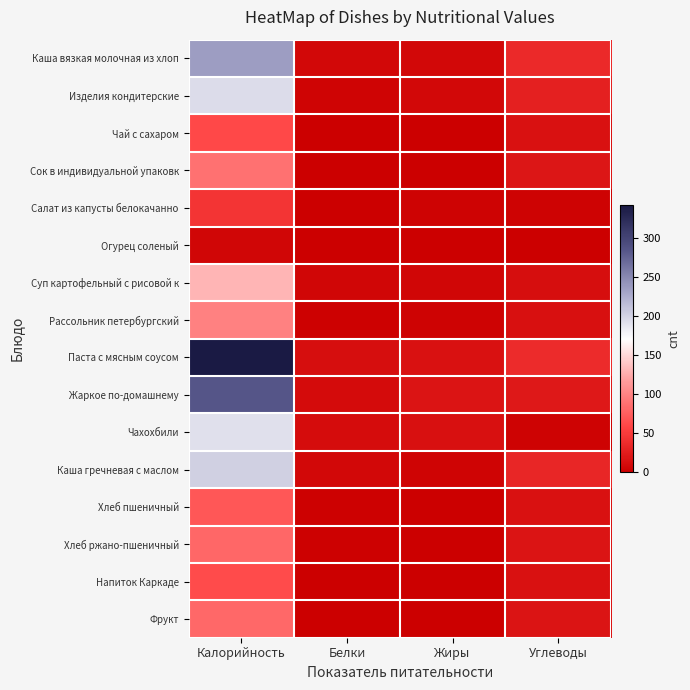

How many series are shown in this chart?

16